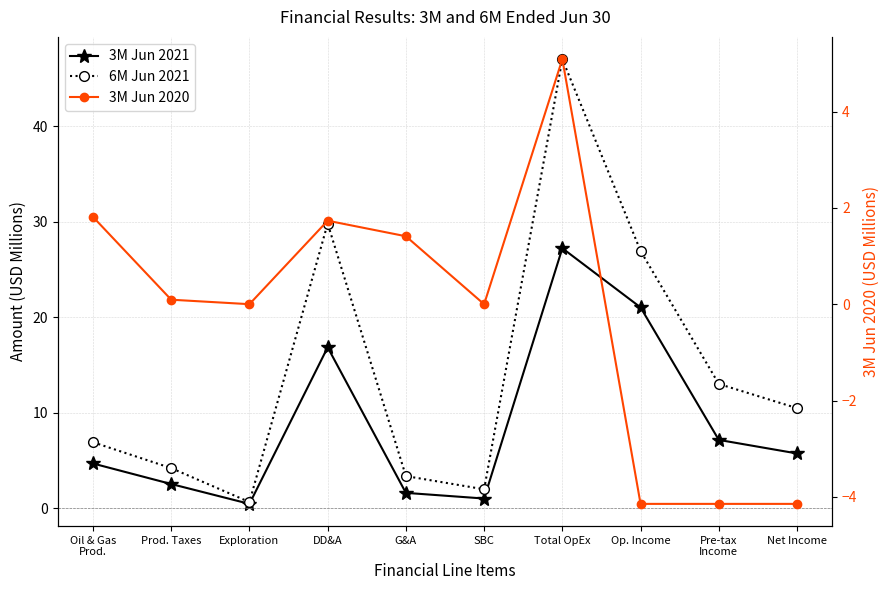

What is the label of the 7th point from the left?

Total OpEx